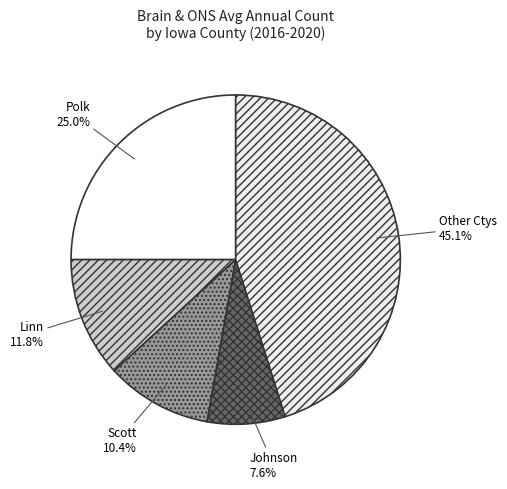

To the nearest percent, what is the average slice percentage?

20%